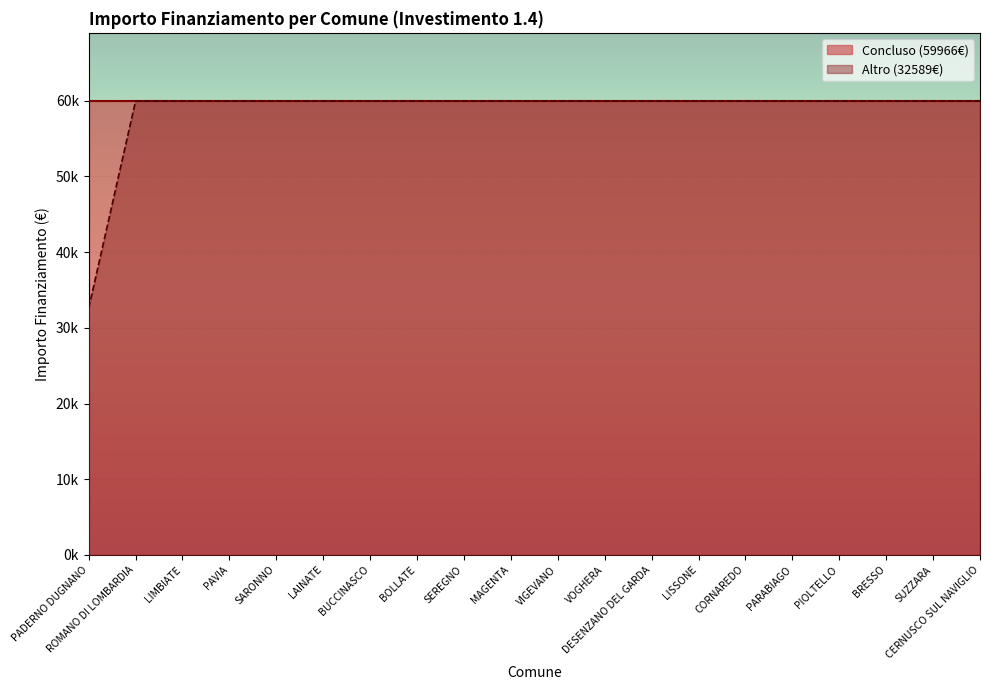

Is it true that the value at VIGEVANO is 59966?

True